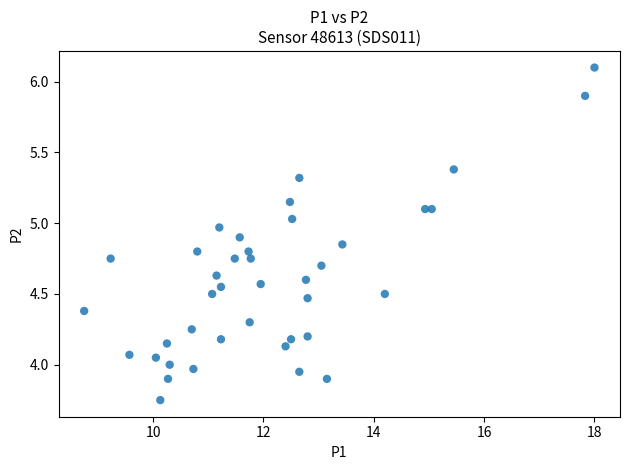

What is the range of X values (max minus min)?

9.2